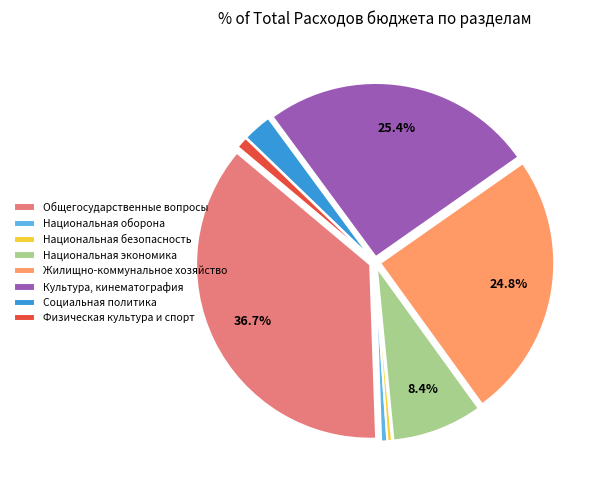

Count the number of slices in the pie.

8